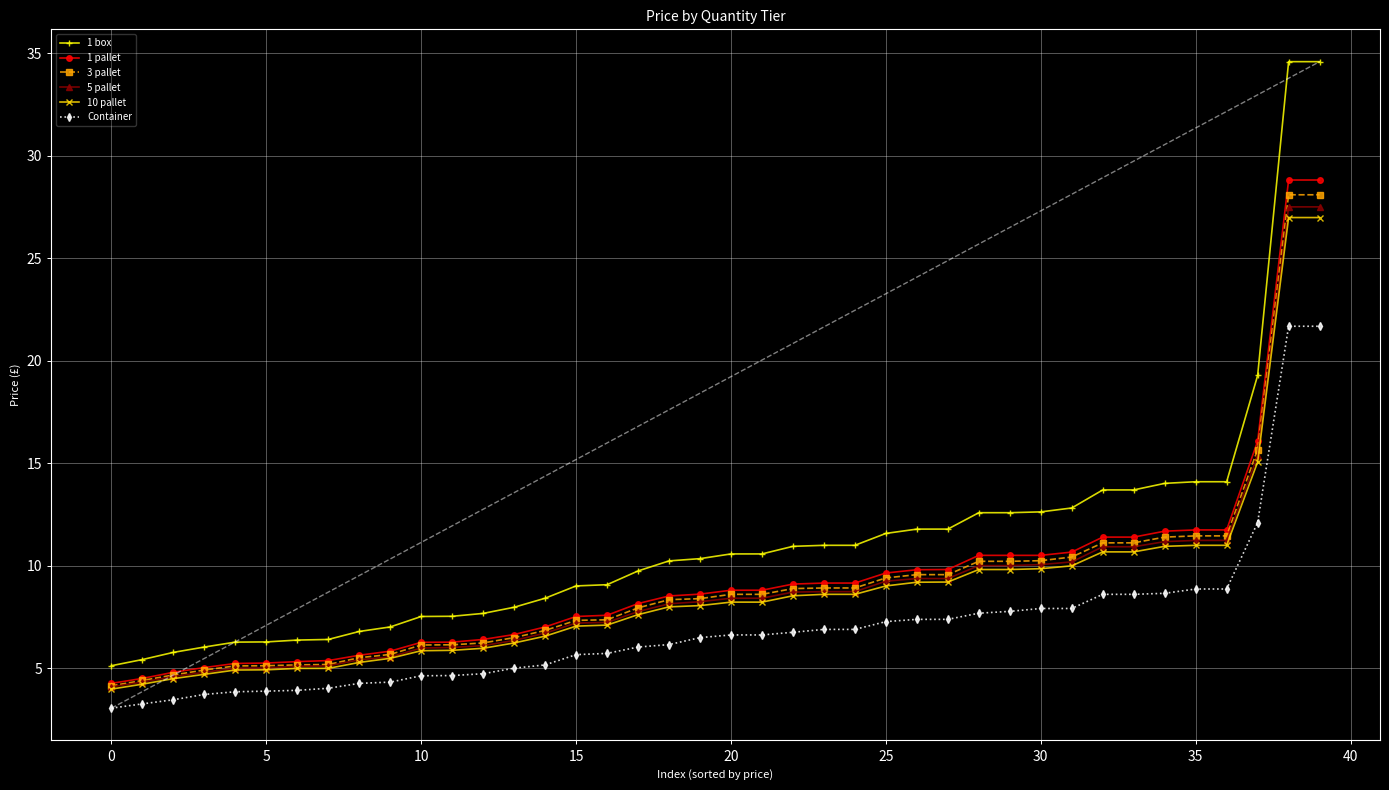

What is the highest value of the Container series?

21.7